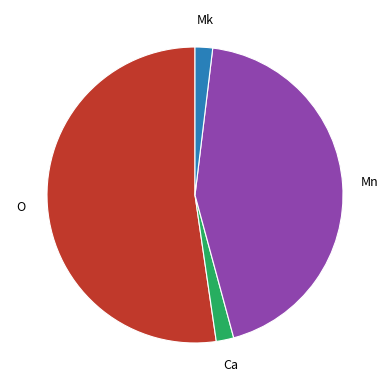

Is there any slice that represents more than half of the pie?

Yes